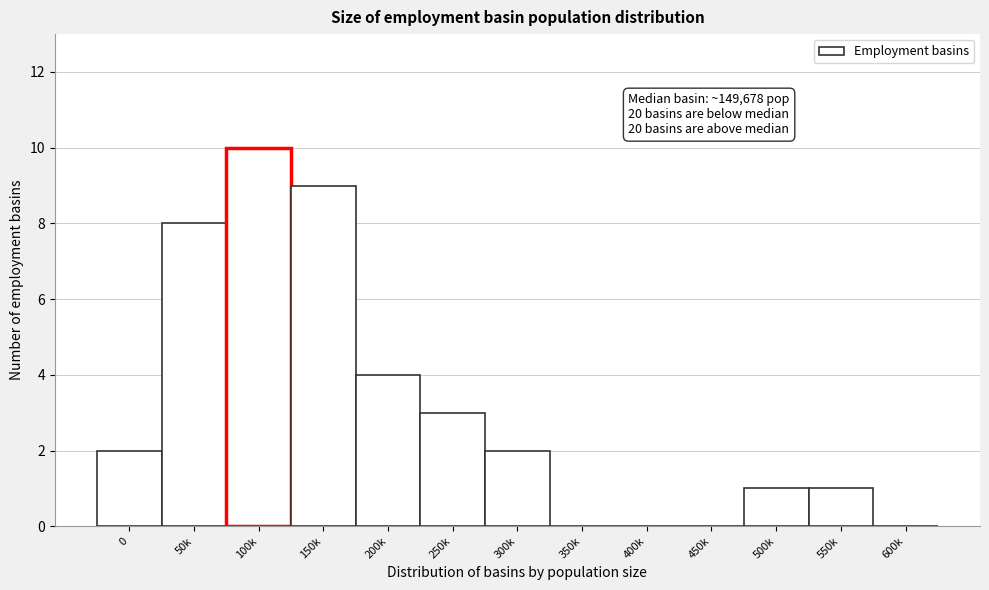

Reading left to right, transcribe all the data shown in this chart.

0=2	50k=8	100k=10	150k=9	200k=4	250k=3	300k=2	350k=0	400k=0	450k=0	500k=1	550k=1	600k=0